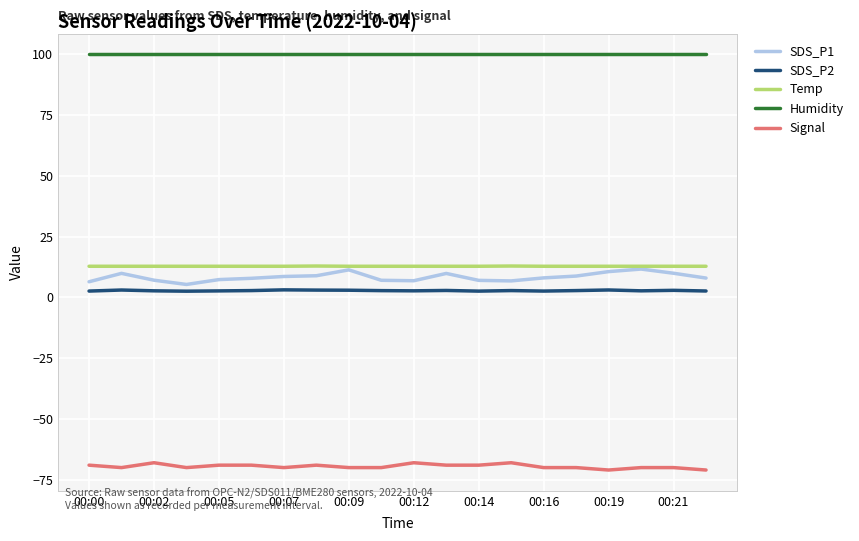

Which series has the largest total across all categories?

Humidity